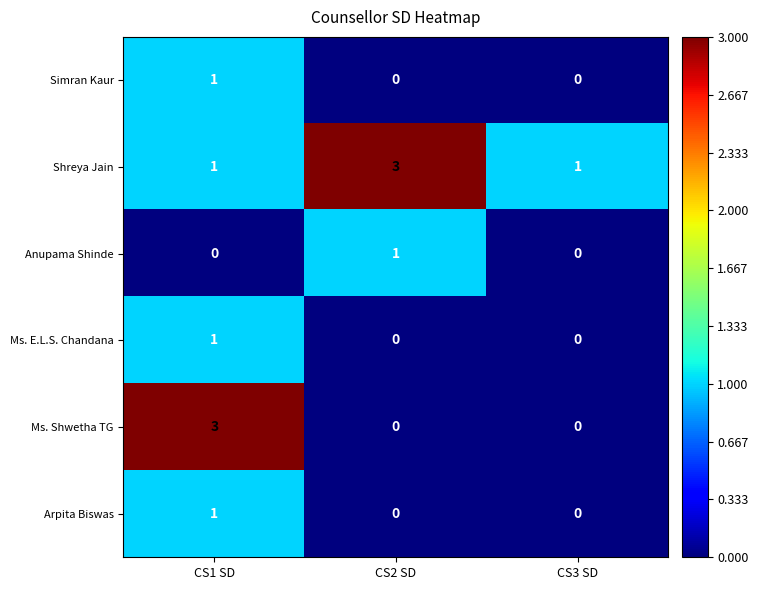

How many Shreya Jain values are between 1 and 3?

3